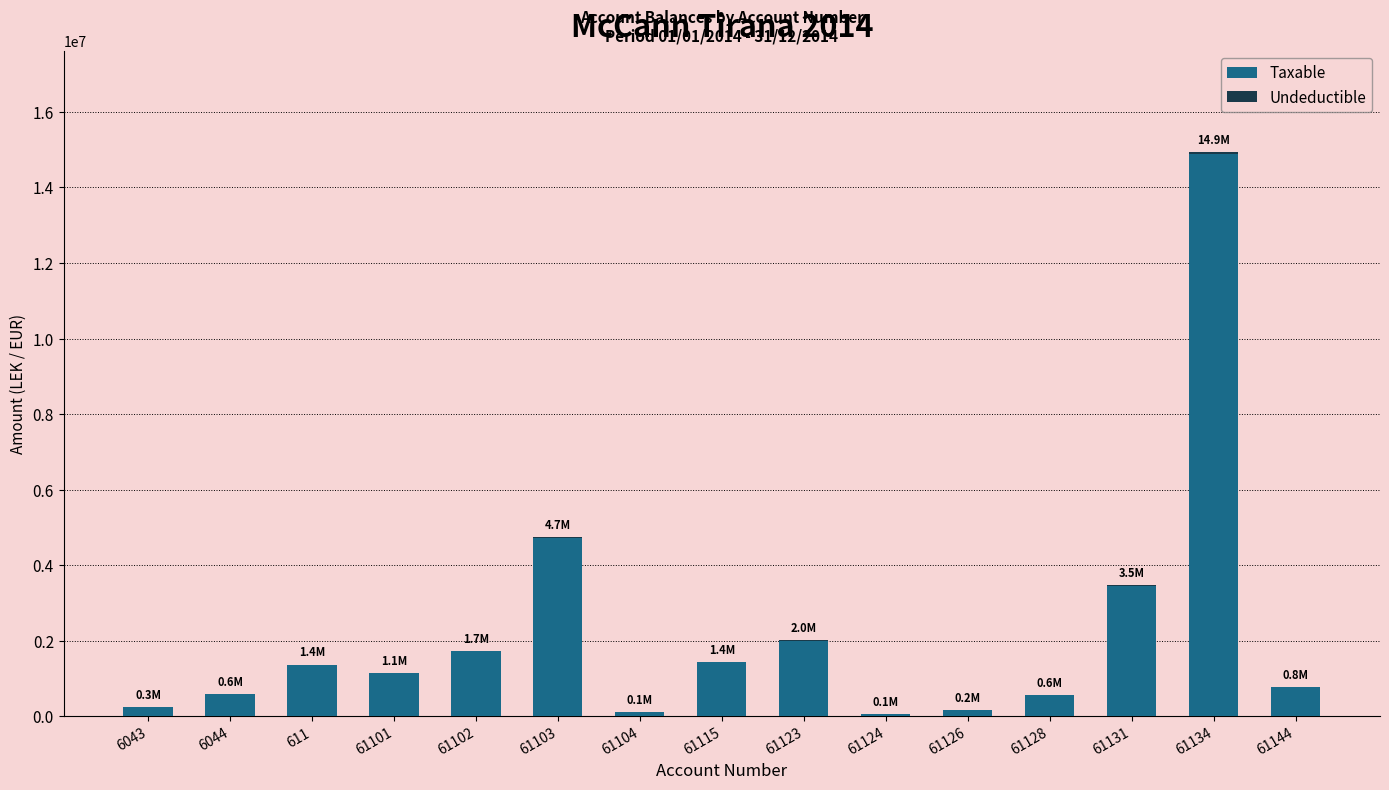

What is the sum of all Taxable values?

33231204.0